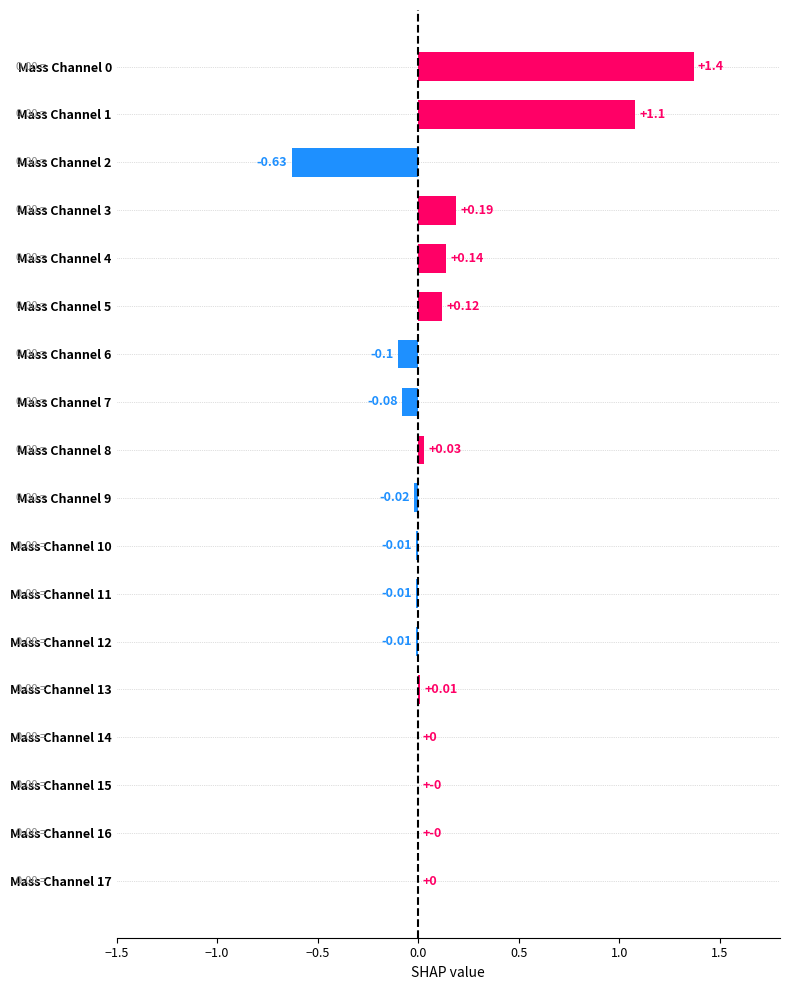

Between Mass Channel 7 and Mass Channel 10, which is larger?

Mass Channel 10